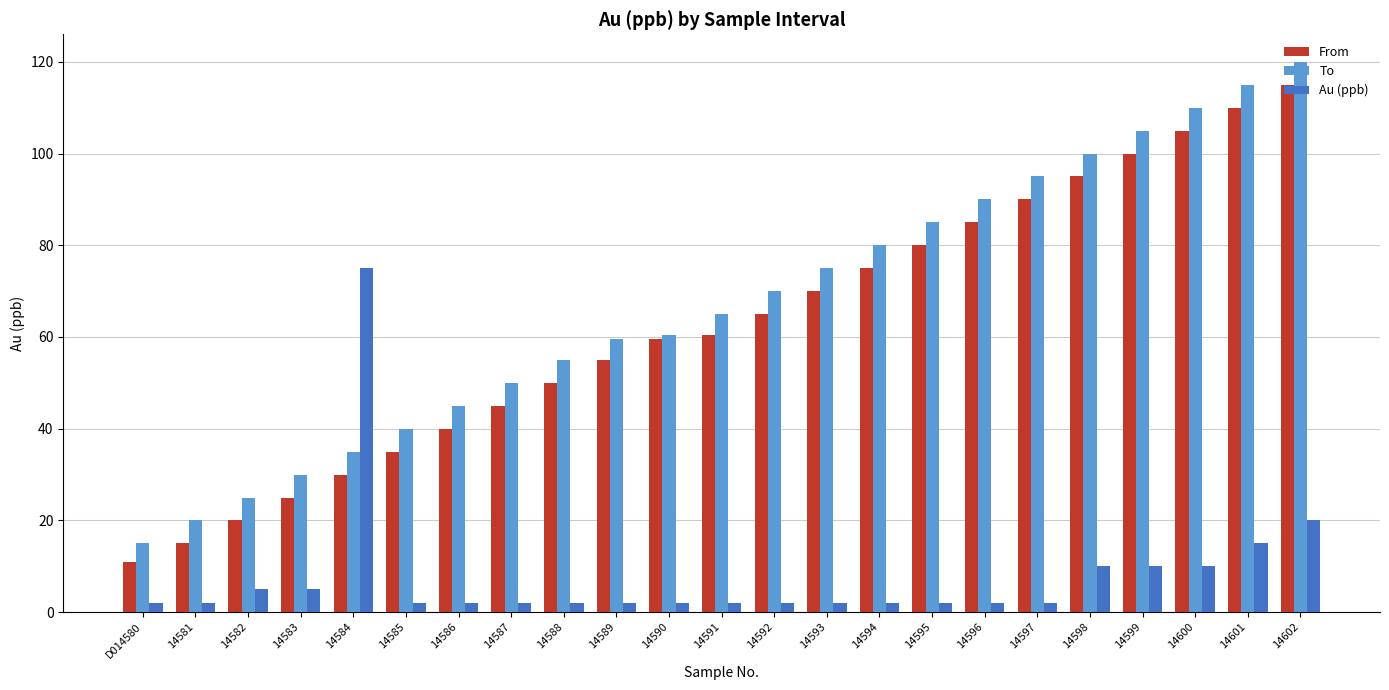

What are all the series names shown in the legend?

From, To, Au (ppb)